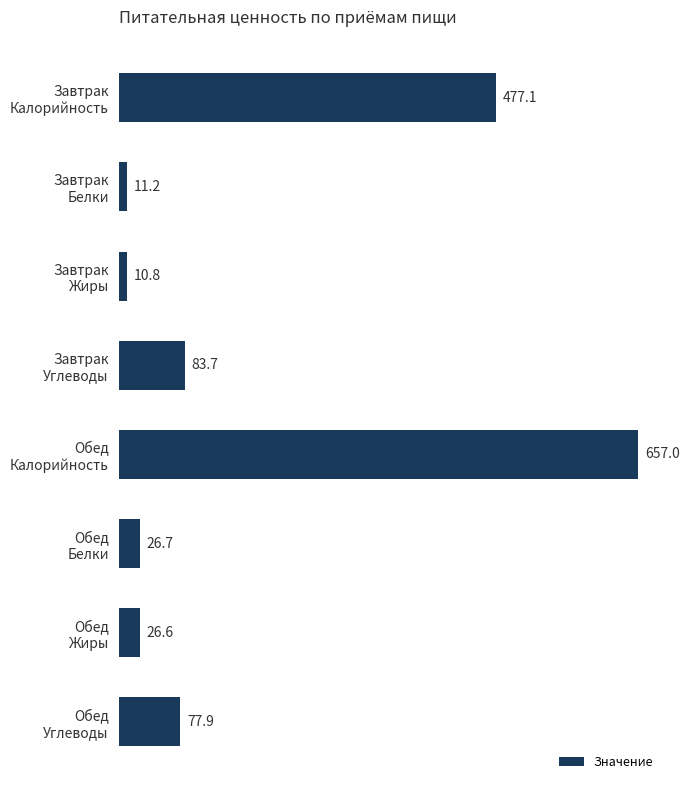

How many bars are there in total?

8